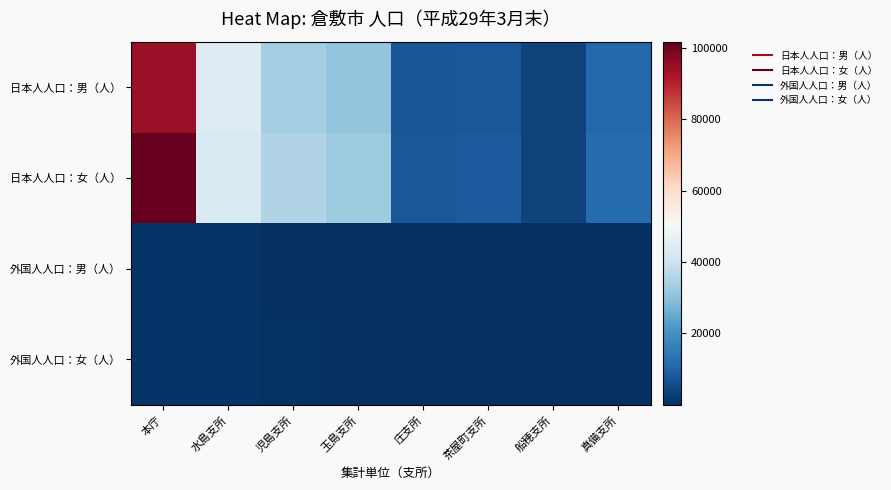

Reading left to right, what are all the values shown in this chart?

日本人人口：男（人）: 本庁=94620	水島支所=44314	児島支所=33498	玉島支所=30956	庄支所=7272	茶屋町支所=7906	船穂支所=3636	真備支所=11039
日本人人口：女（人）: 本庁=101638	水島支所=42932	児島支所=35650	玉島支所=32845	庄支所=7856	茶屋町支所=8380	船穂支所=3851	真備支所=11652
外国人人口：男（人）: 本庁=846	水島支所=850	児島支所=309	玉島支所=175	庄支所=66	茶屋町支所=59	船穂支所=8	真備支所=51
外国人人口：女（人）: 本庁=1040	水島支所=932	児島支所=728	玉島支所=242	庄支所=47	茶屋町支所=40	船穂支所=40	真備支所=98